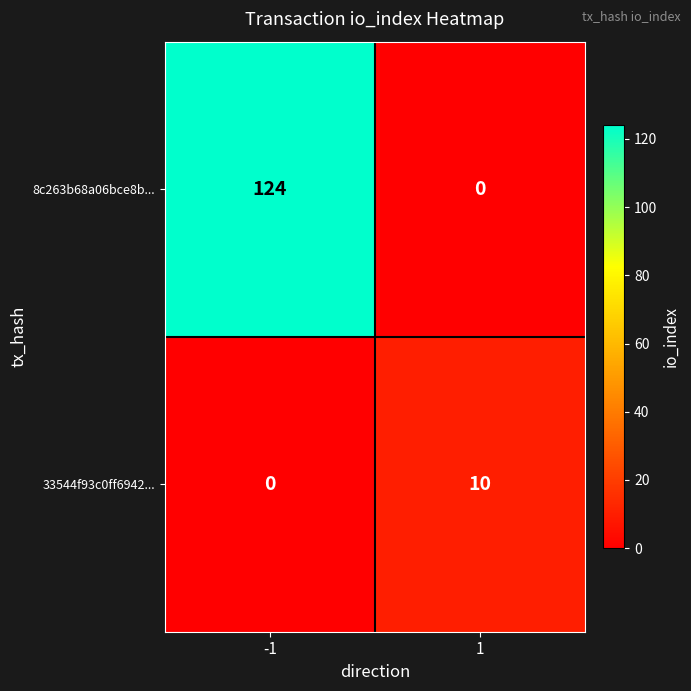

What is the greatest value displayed?

124